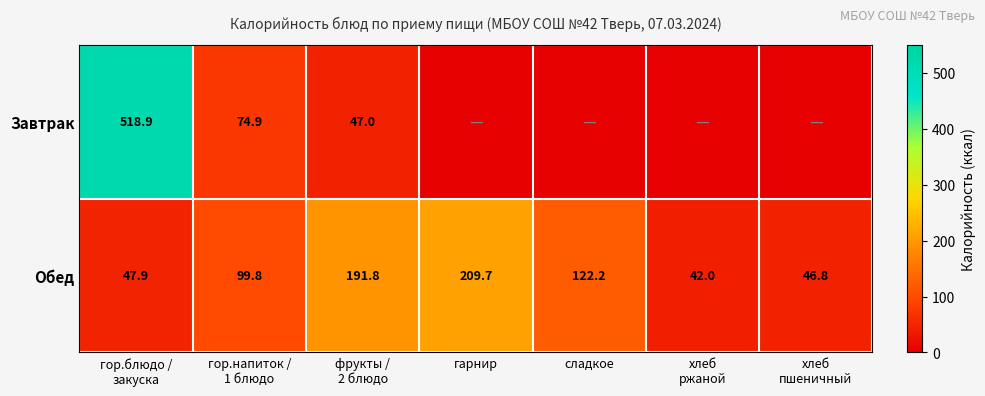

What is the sum of all Обед values?

760.2